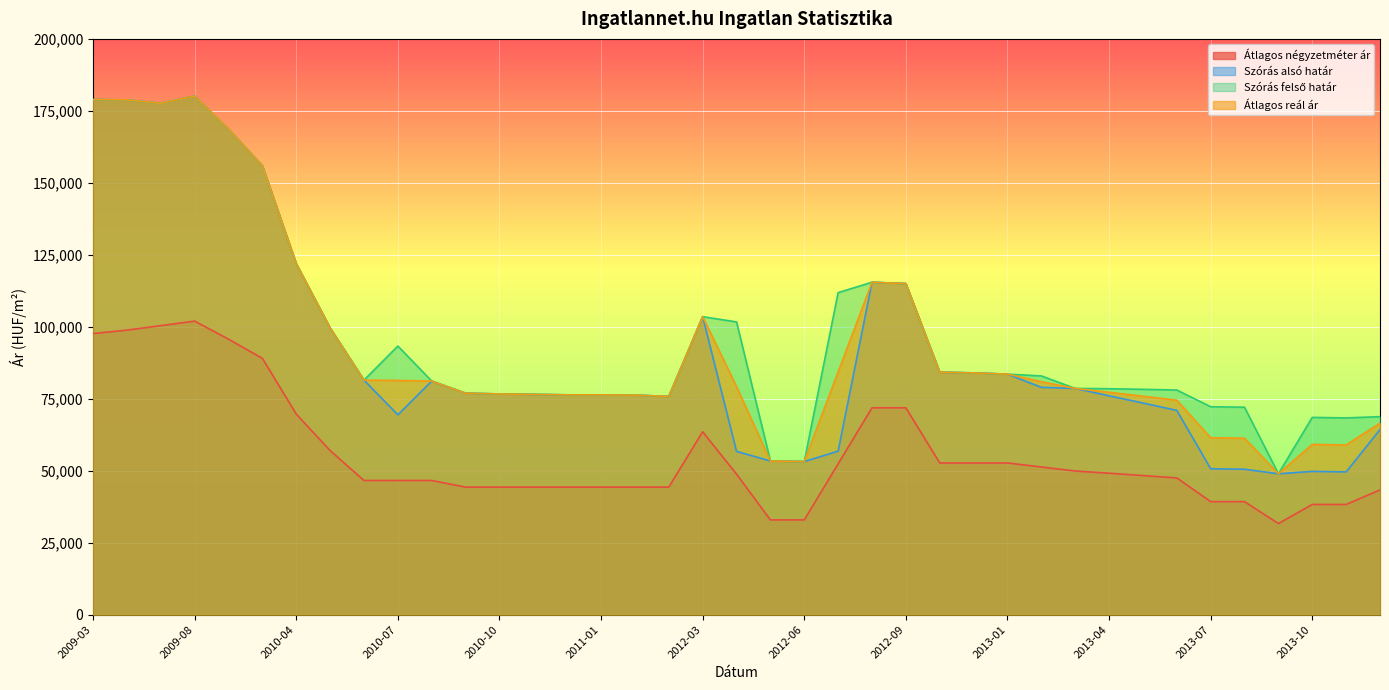

True or false: Szórás felső határ and Átlagos reál ár intersect in this chart.

False